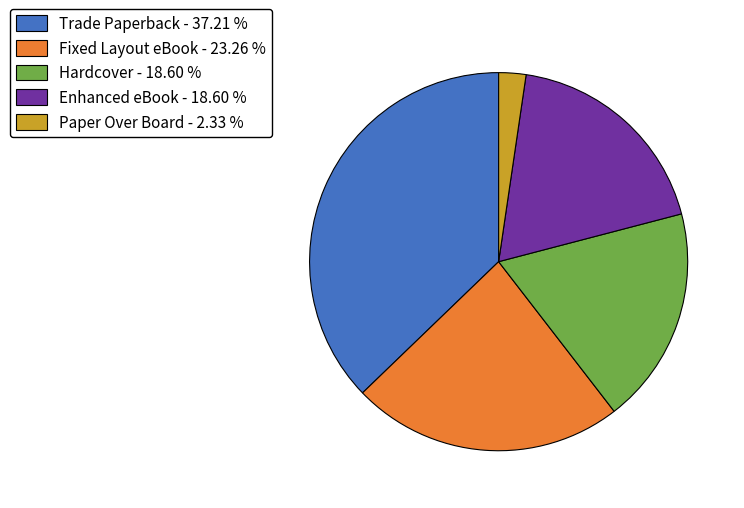

Which has a higher value, Enhanced eBook - 18.60 % or Trade Paperback - 37.21 %?

Trade Paperback - 37.21 %